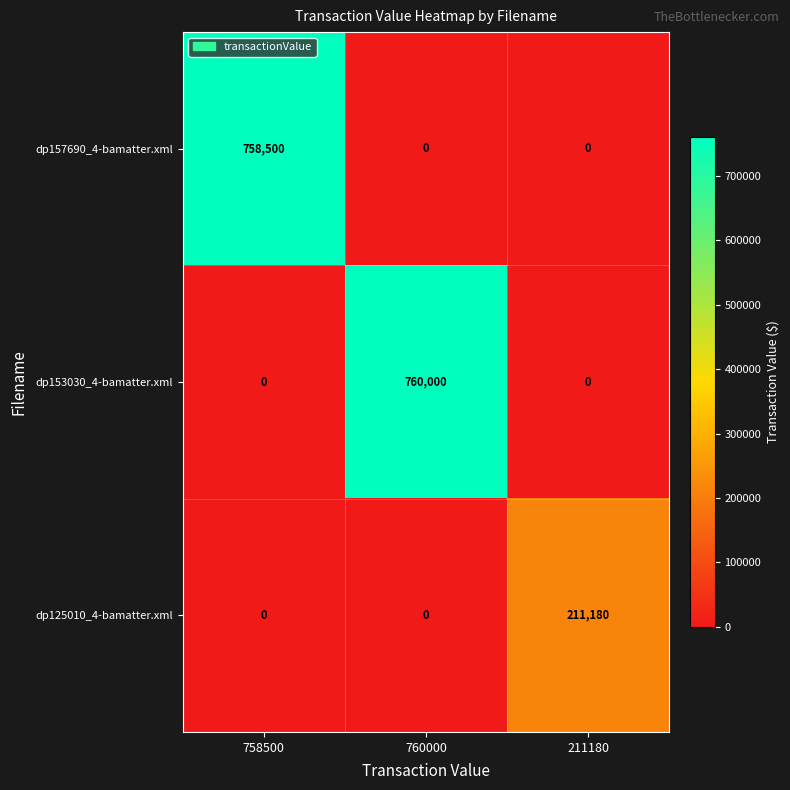

Rank the series by their maximum value, from lowest to highest.

dp125010_4-bamatter.xml, dp157690_4-bamatter.xml, dp153030_4-bamatter.xml